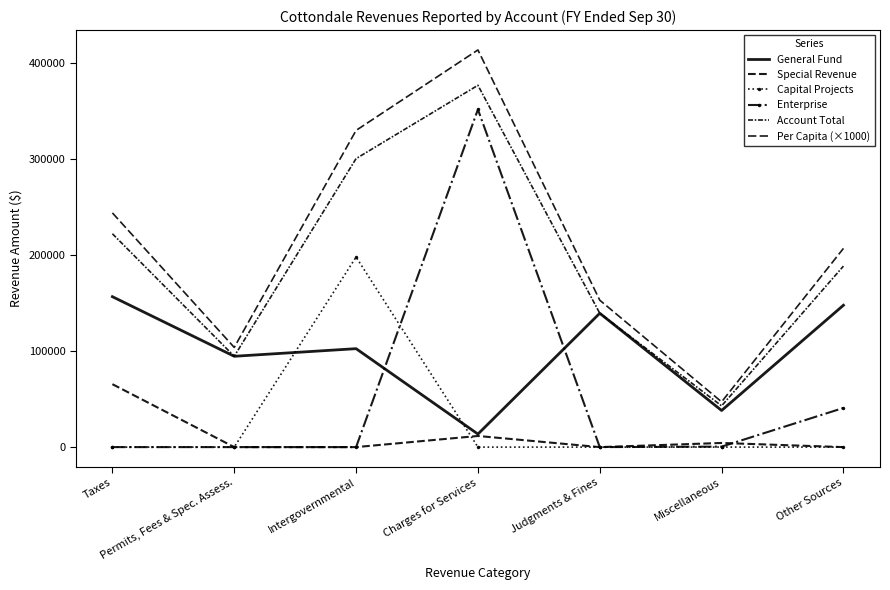

Is it true that General Fund equals 16582 at Miscellaneous?

False